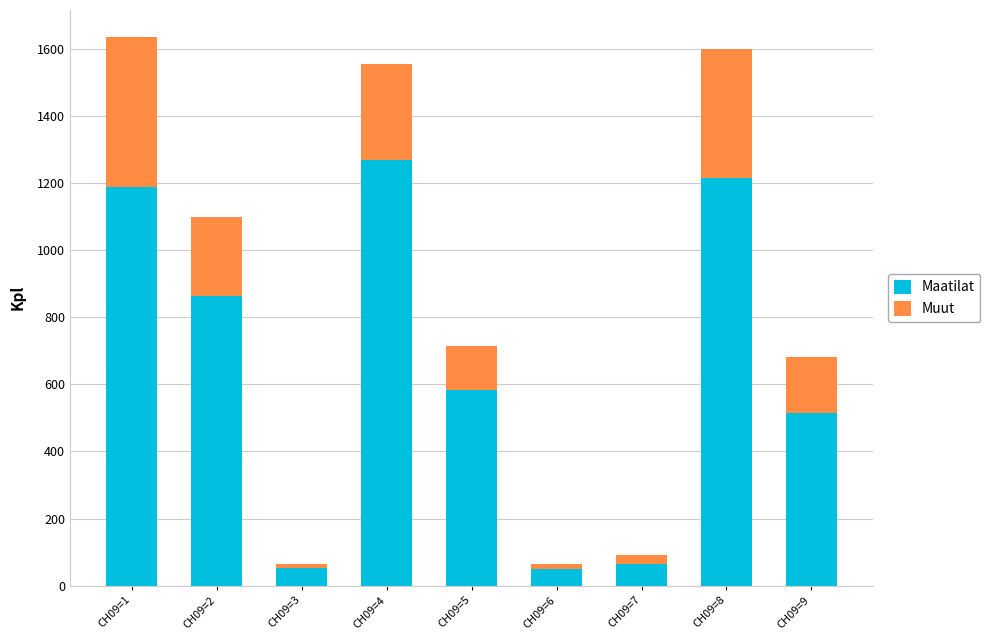

What is the sum of all Maatilat values?

5800